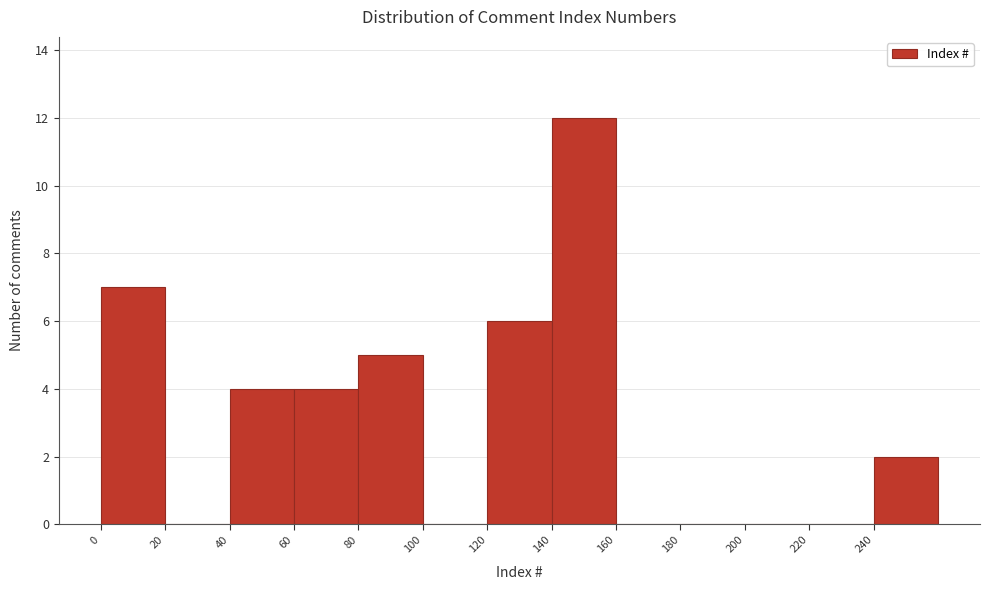

How tall is the bar that spans 80 to 100 on the x-axis? The values are not printed on the chart, so give them approximately, as read against the axis.

5